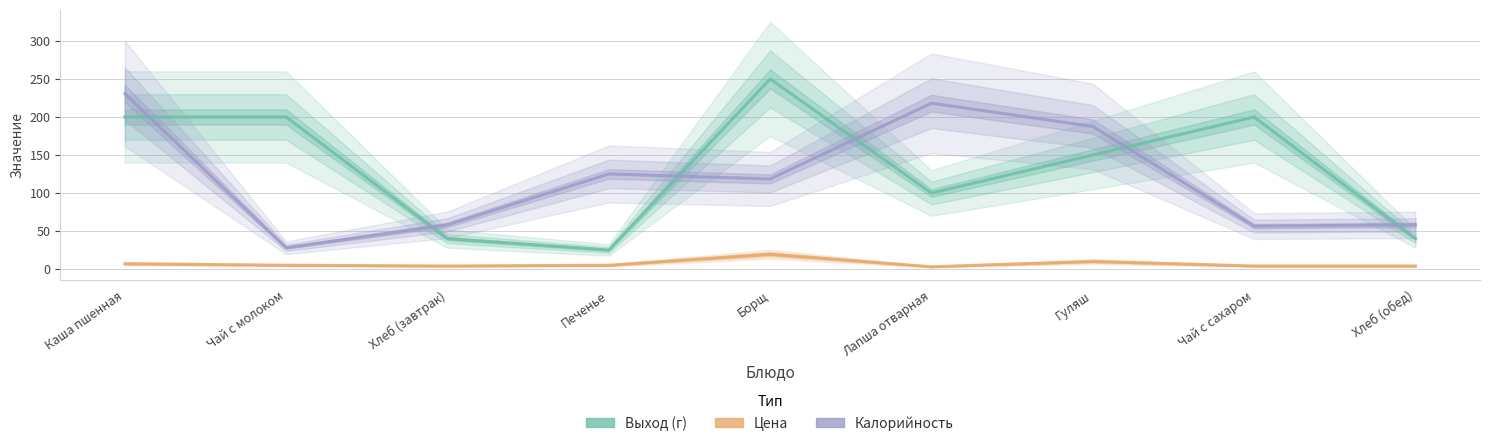

True or false: Калорийность has a value of 81.2 at Хлеб (завтрак).

False